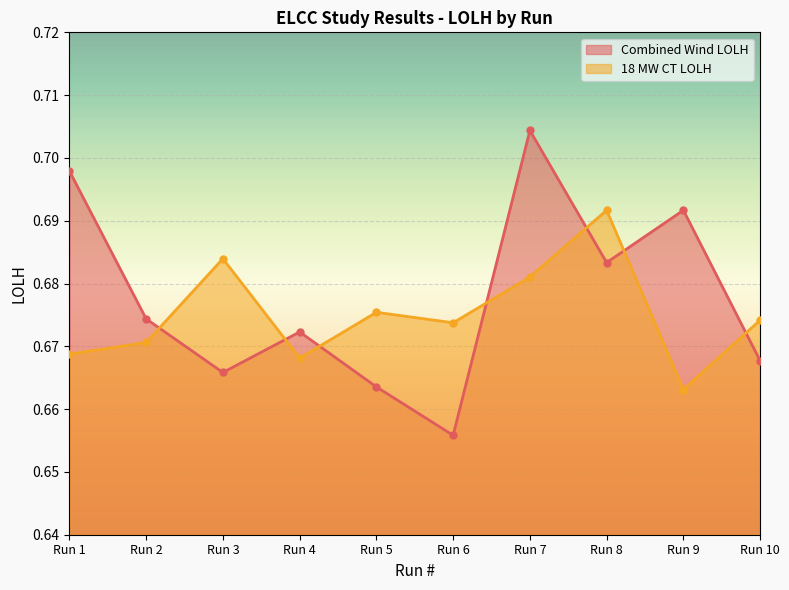

Count the Combined Wind LOLH values in the range 0 to 1.

10